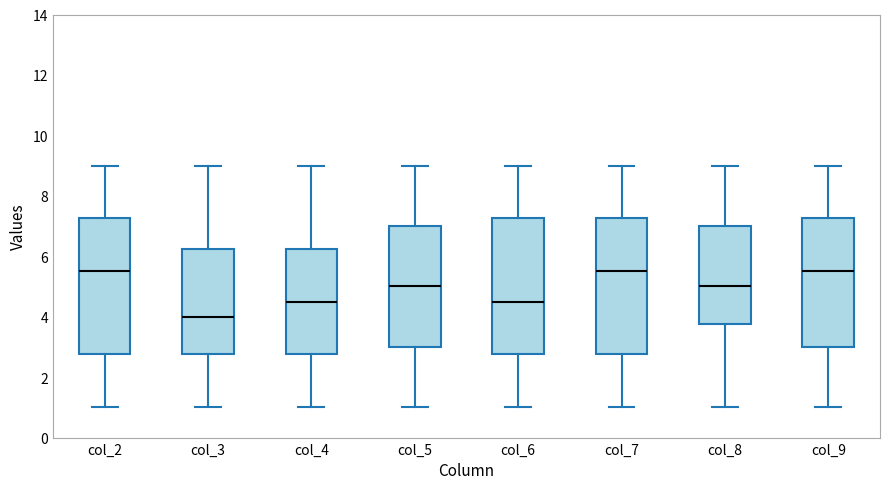

Where does the lower whisker of the box for col_4 end on the y-axis? The values are not printed on the chart, so give them approximately, as read against the axis.

1.0